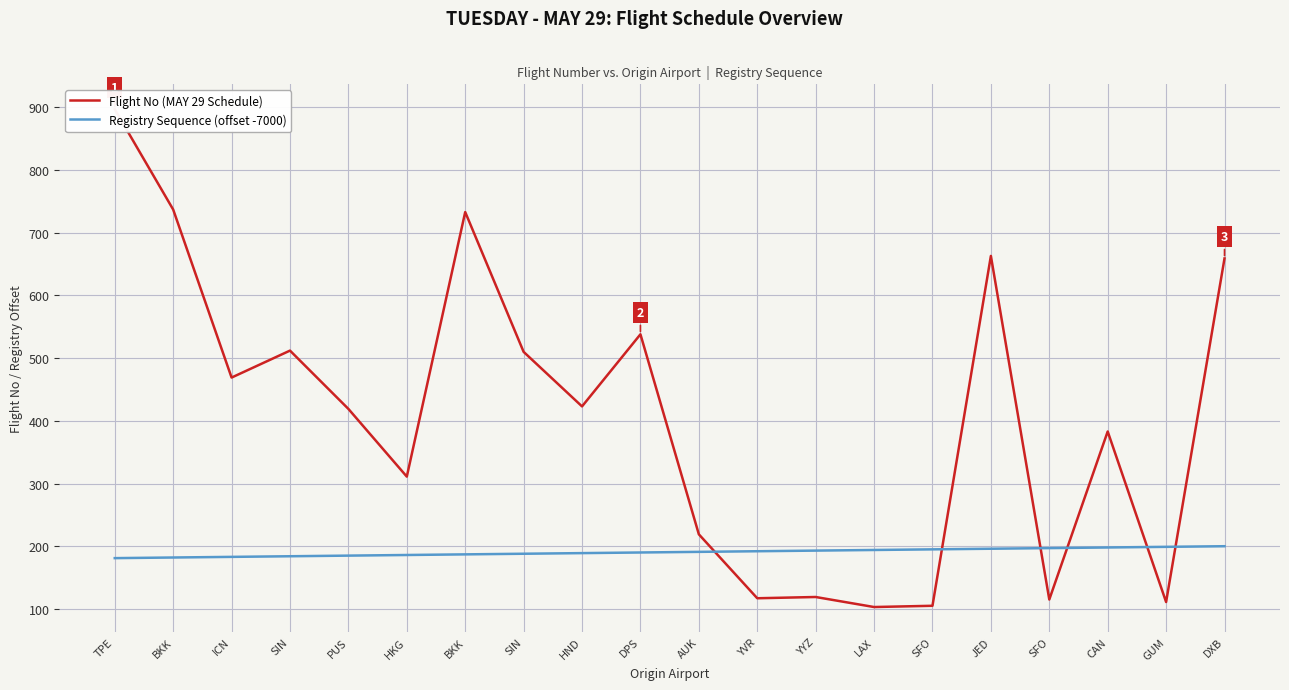

Does the chart display data point markers on the line(s)?

No